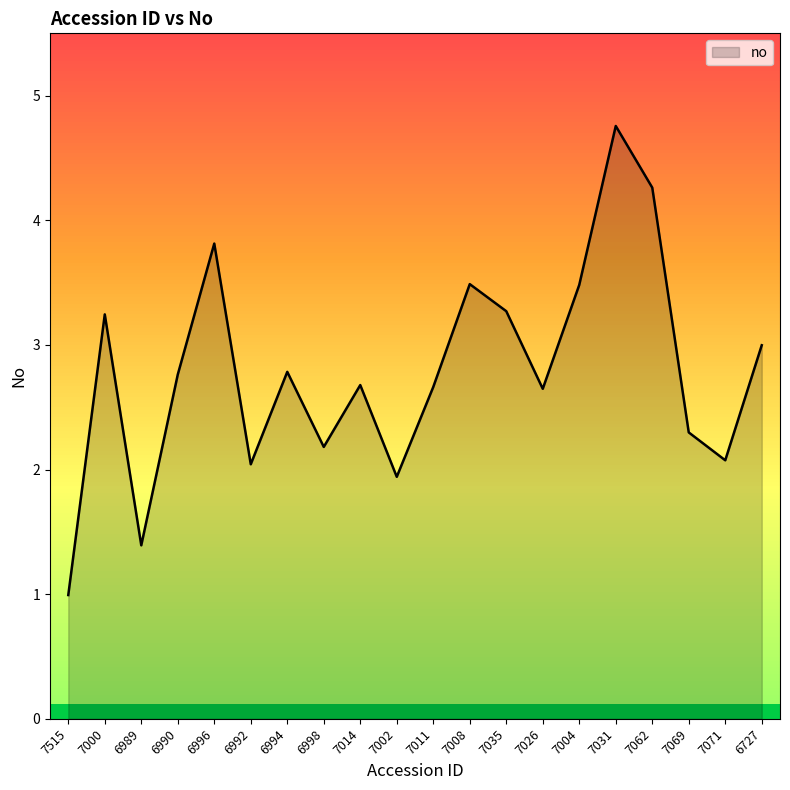

How many distinct data groups are displayed?

1